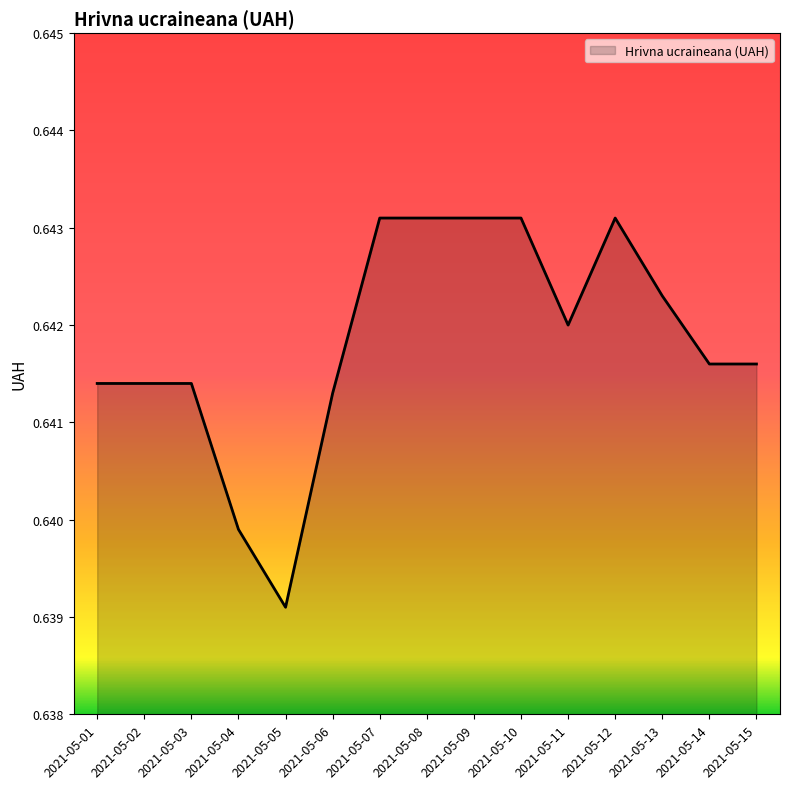

The chart shows a value of 1.1 at 2021-05-05. True or false?

False